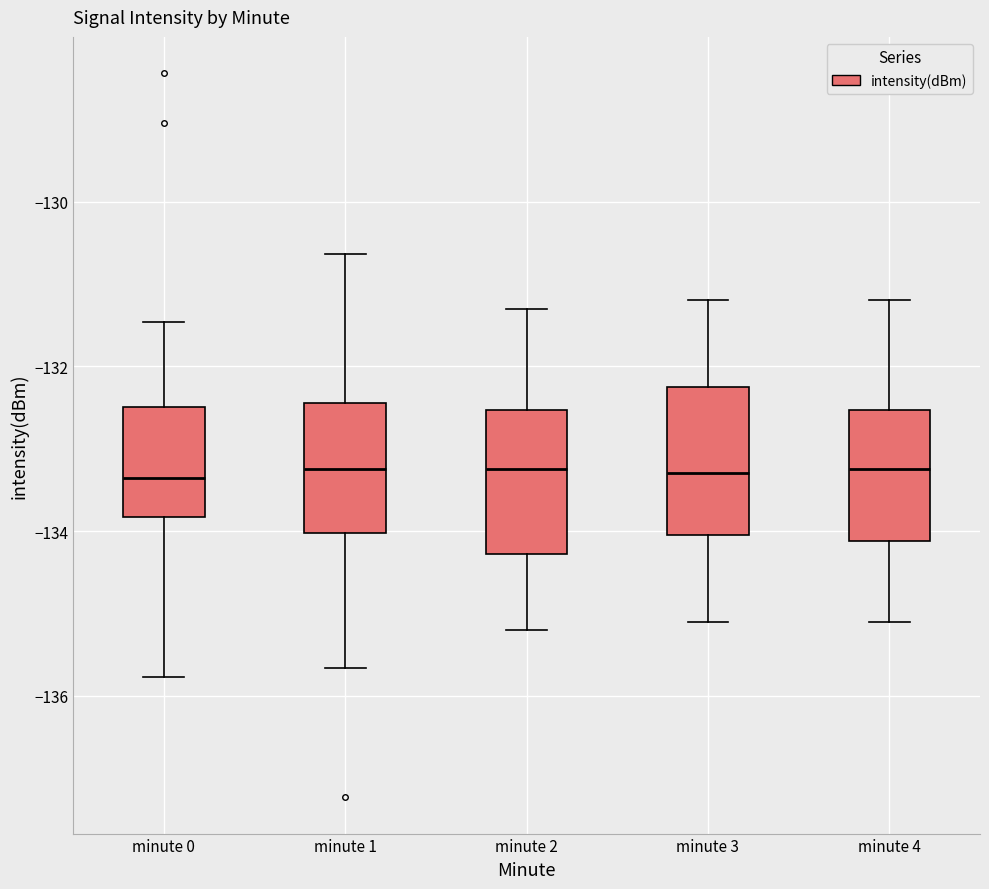

Reading left to right, read every box against the y-axis: the position of its median line, the range the box covers, and the ends of its whiskers. The values are not printed on the chart, so give them approximately, as read against the axis.

minute 0: median -133.4, box -133.8 to -132.4, whiskers -135.8 to -131.4
minute 1: median -133.2, box -134.0 to -132.4, whiskers -135.6 to -130.6
minute 2: median -133.2, box -134.2 to -132.6, whiskers -135.2 to -131.2
minute 3: median -133.2, box -134.0 to -132.2, whiskers -135.0 to -131.2
minute 4: median -133.2, box -134.2 to -132.6, whiskers -135.0 to -131.2